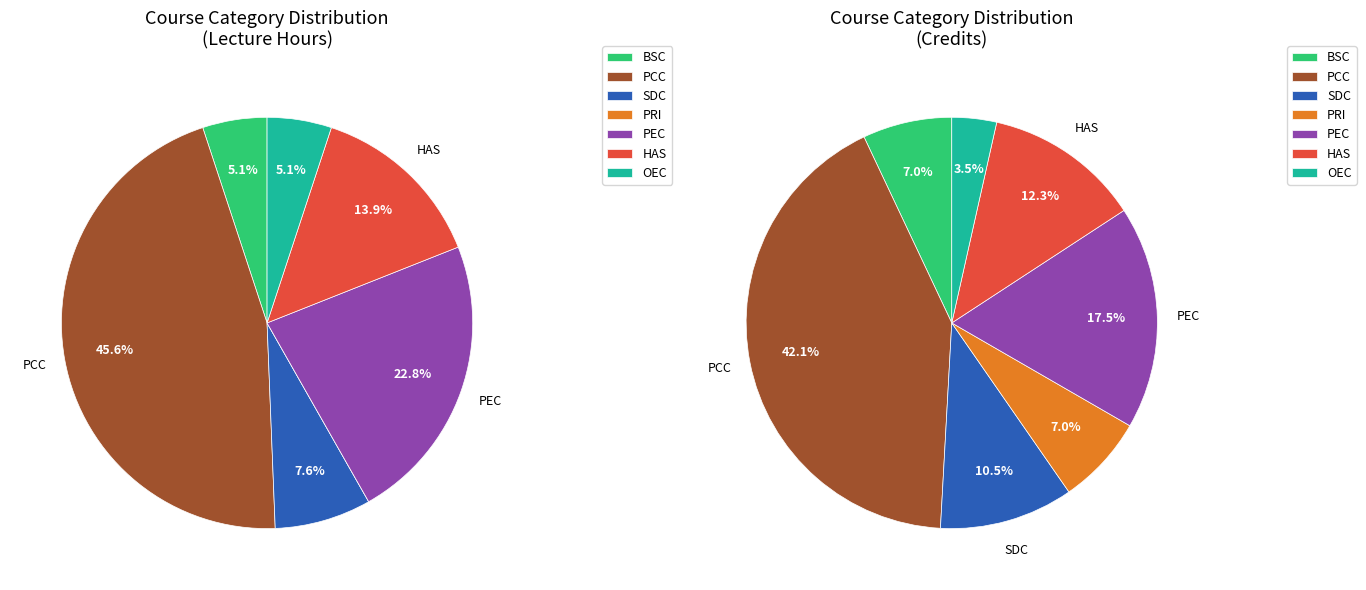

Is SDC the majority of the pie?

No